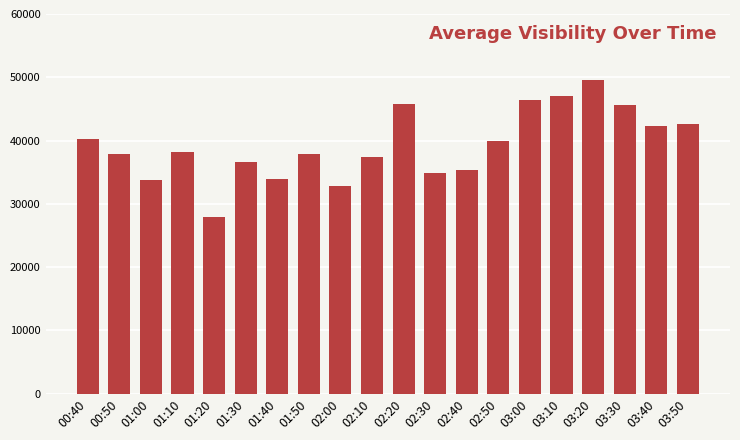

What position from the left is 01:30?

6